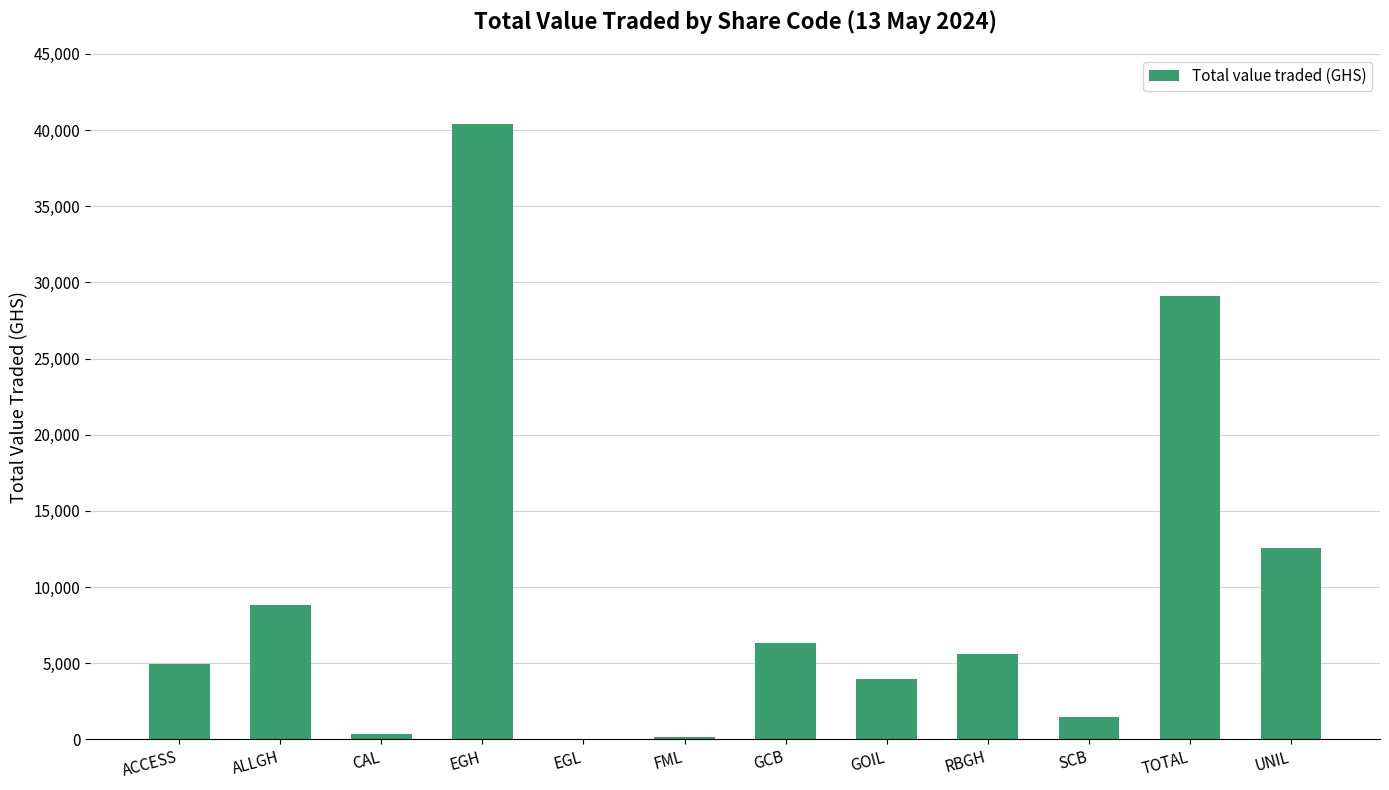

The chart shows a value of 1799.6 at ALLGH. True or false?

False